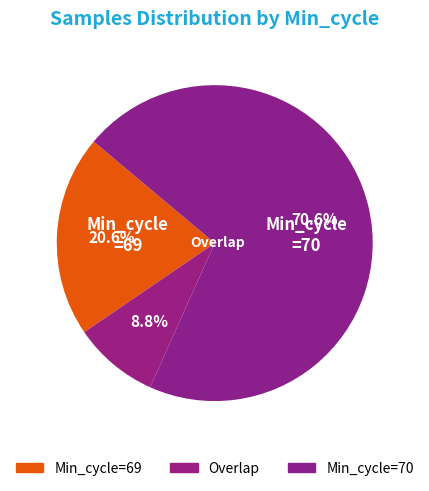

How many slices are in this pie chart?

3